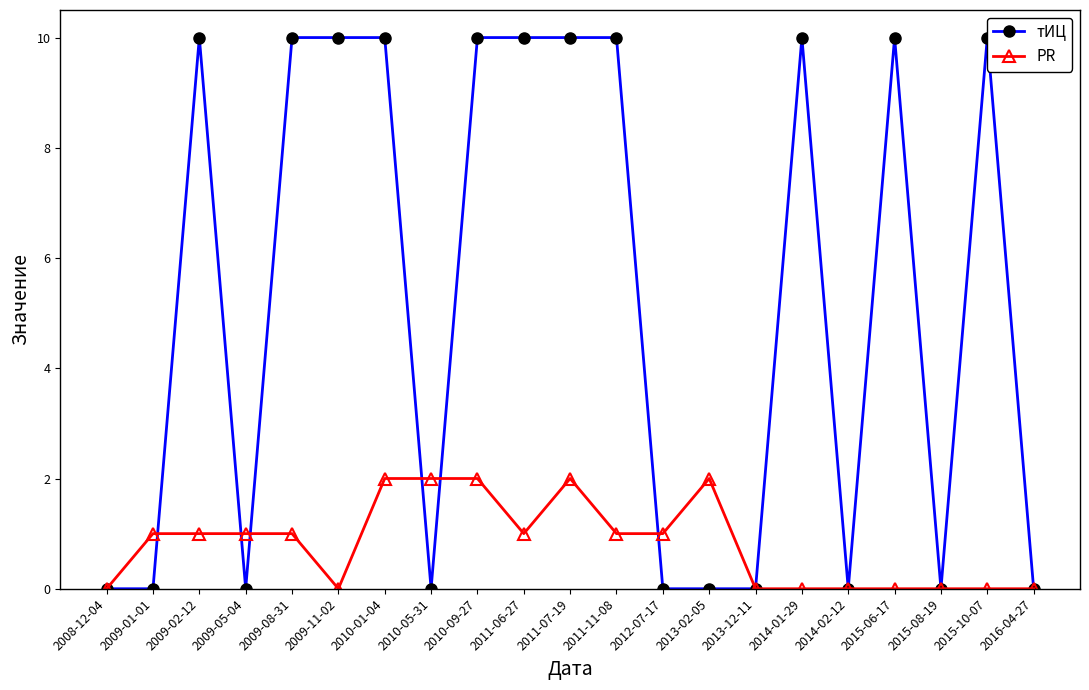

What is the spread (max minus min) of values at 2010-01-04?

8